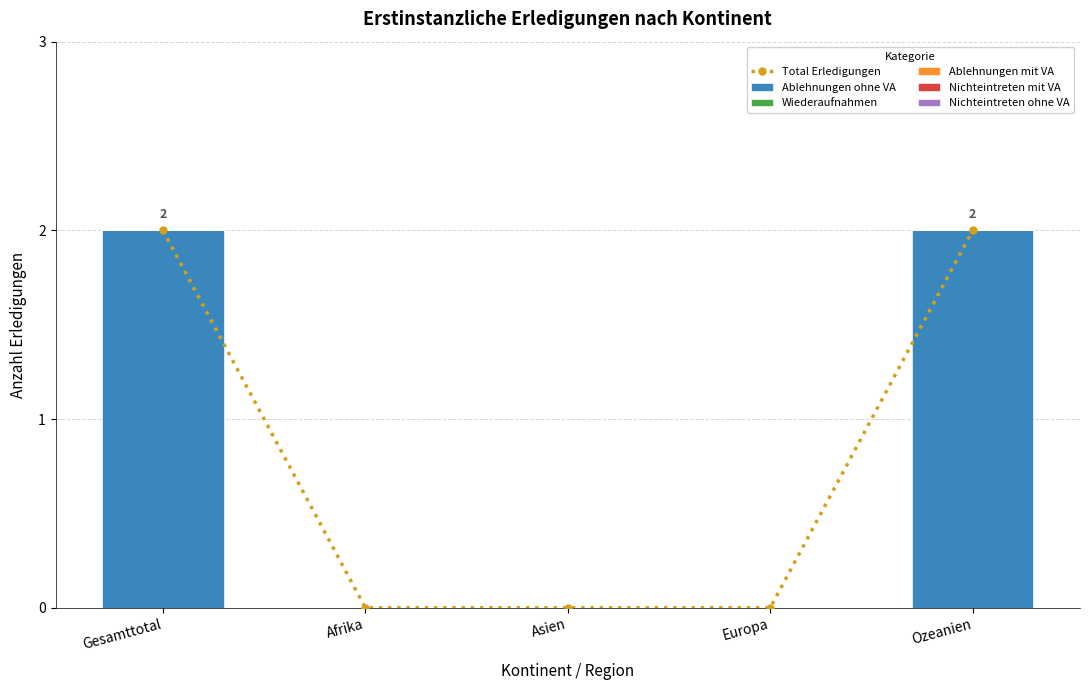

What is the label of the 1st bar from the right?

Ozeanien